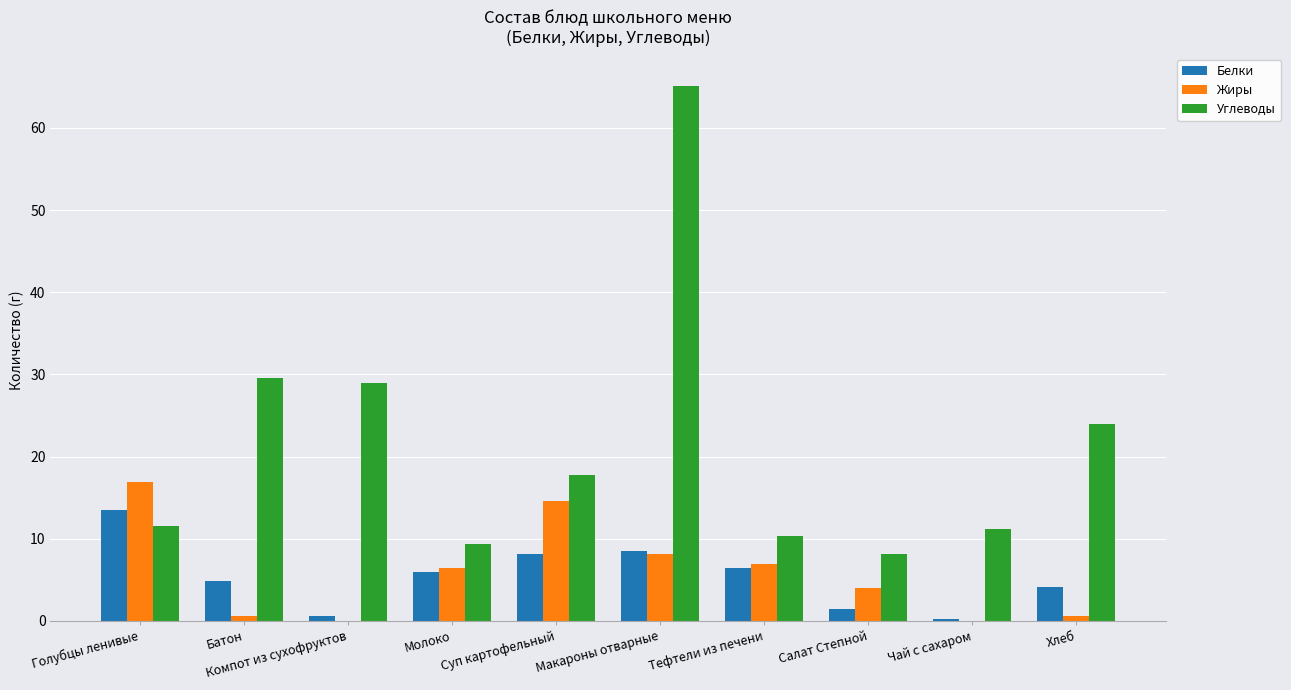

What is the average value of the Углеводы series?

21.6